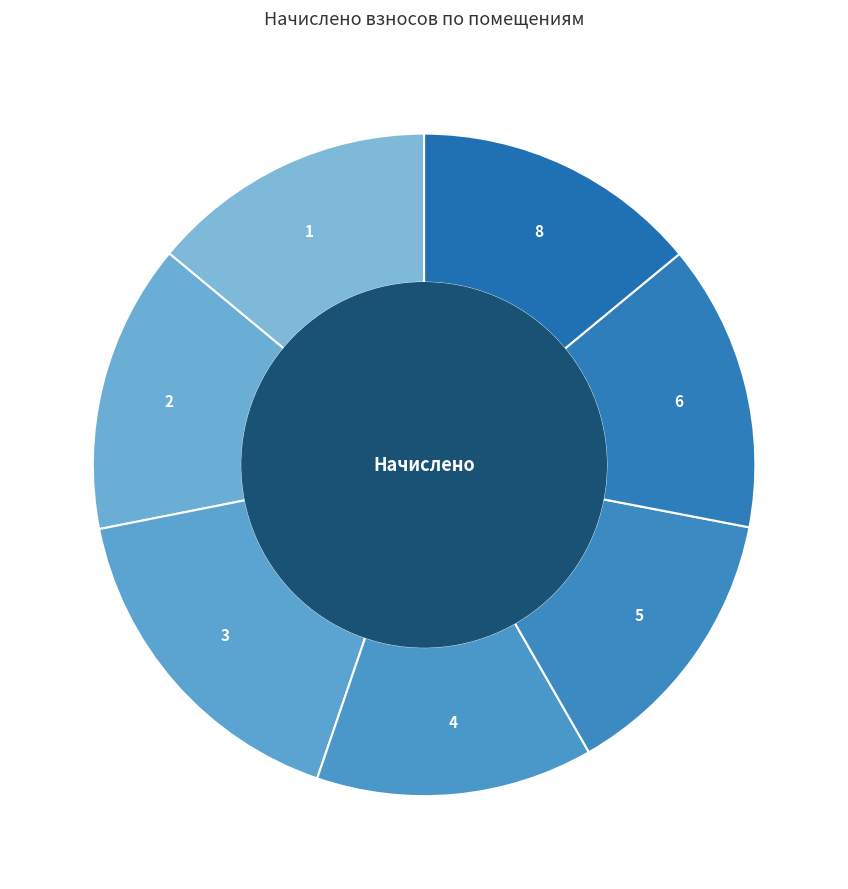

What is the ratio of the value at 1 to the value at 6?

1.0